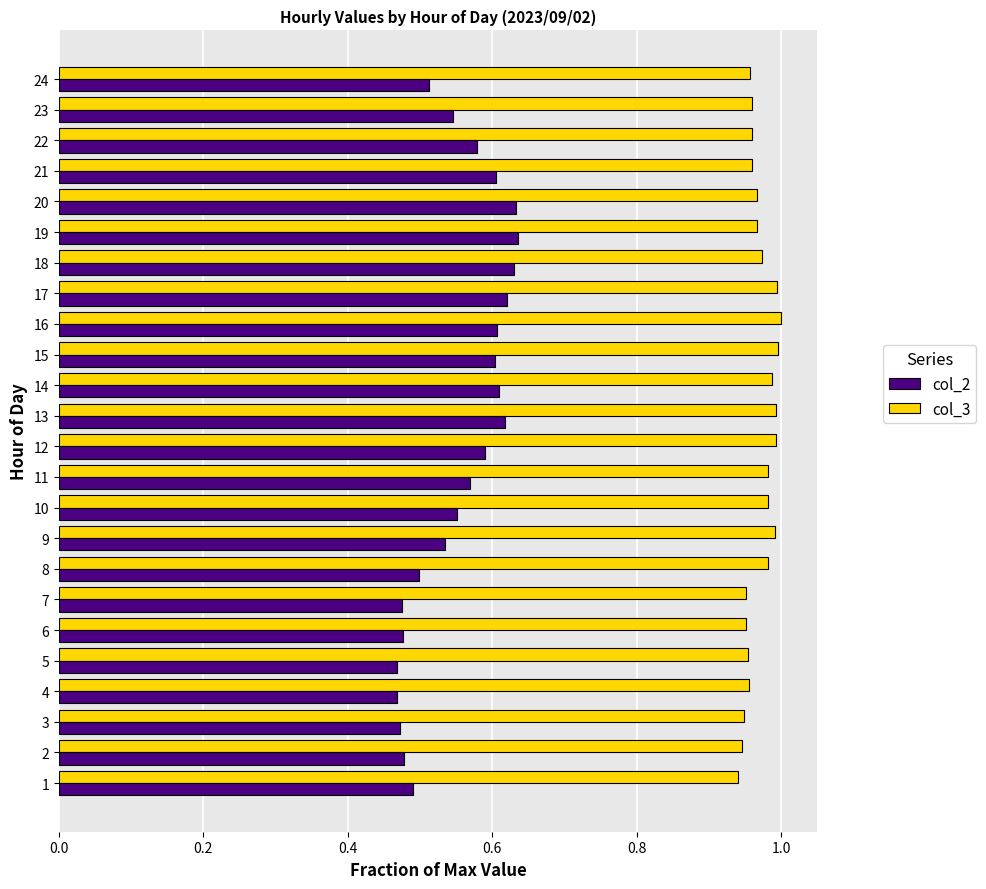

What is the sum of the col_3 values at 1 and 11?

1.9